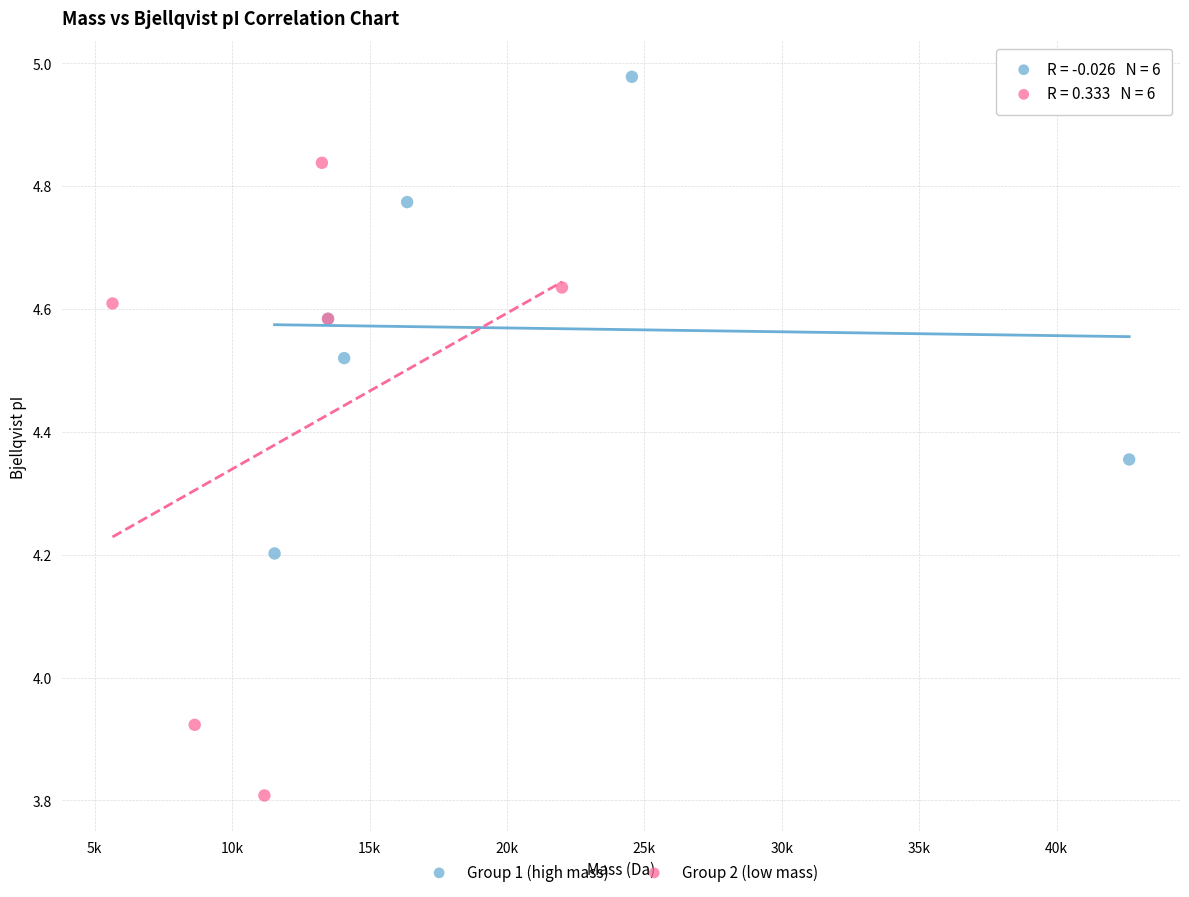

Which series contains the highest Y value?

Group 1 (high mass)